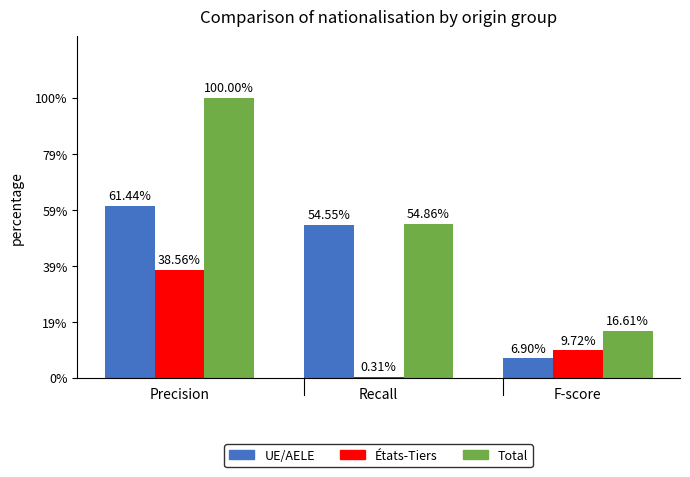

Between Precision and F-score, which is larger?

Precision